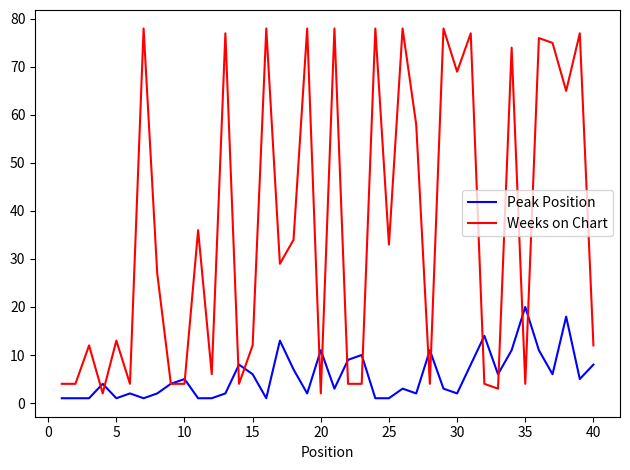

What is the maximum value for Weeks on Chart?

78